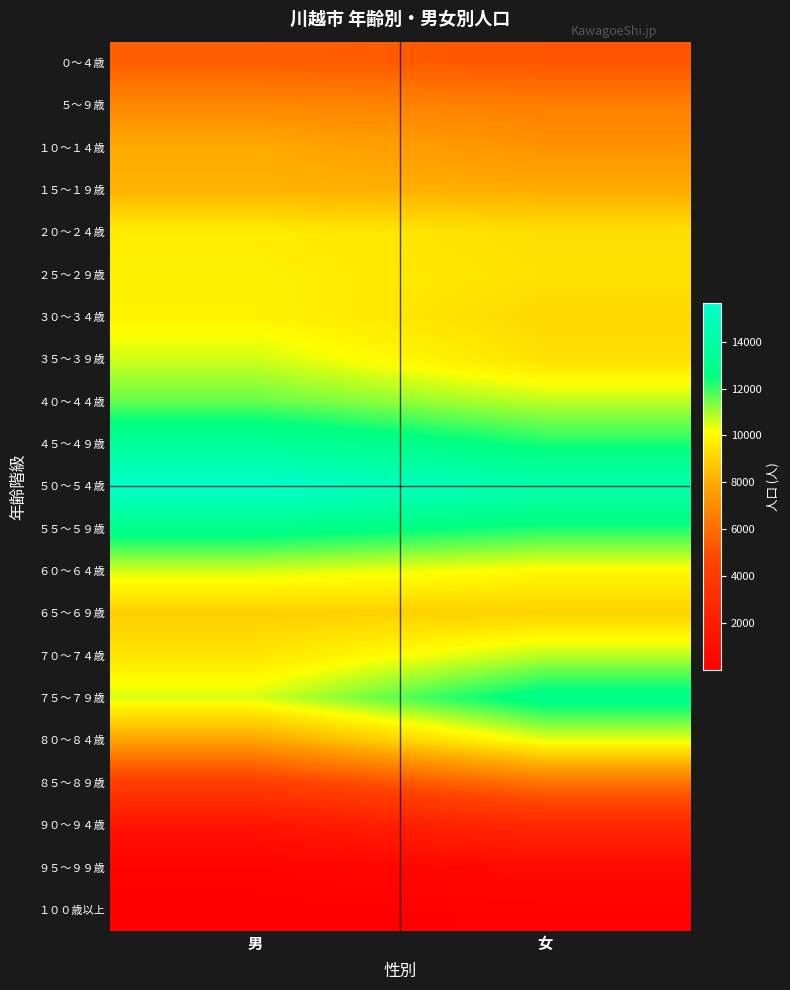

Reading left to right, extract all data points from this chart.

０～４歳: 男=5547	女=5262
５～９歳: 男=6872	女=6577
１０～１４歳: 男=7995	女=7244
１５～１９歳: 男=8197	女=8029
２０～２４歳: 男=9695	女=9335
２５～２９歳: 男=9804	女=9419
３０～３４歳: 男=9872	女=9215
３５～３９歳: 男=10592	女=9386
４０～４４歳: 男=11578	女=10774
４５～４９歳: 男=13492	女=12272
５０～５４歳: 男=15650	女=14395
５５～５９歳: 男=12947	女=12246
６０～６４歳: 男=10559	女=10059
６５～６９歳: 男=8905	女=9017
７０～７４歳: 男=9506	女=10809
７５～７９歳: 男=10508	女=12894
８０～８４歳: 男=7760	女=10380
８５～８９歳: 男=4293	女=6273
９０～９４歳: 男=1388	女=2840
９５～９９歳: 男=212	女=773
１００歳以上: 男=12	女=142